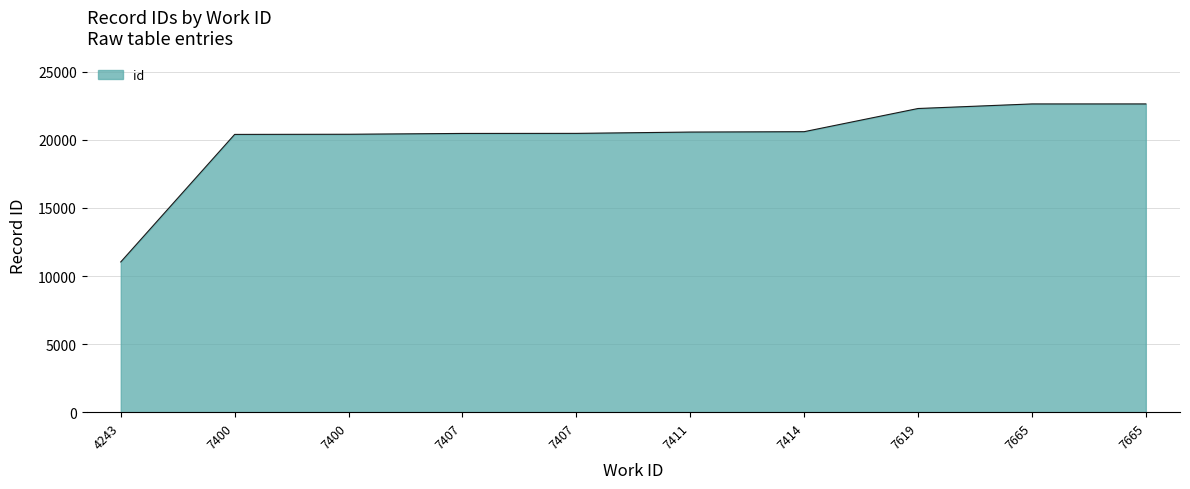

Which label corresponds to the largest value in the chart?

7665